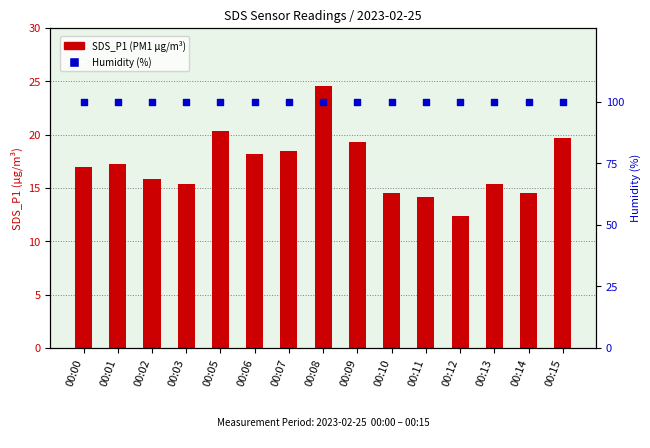

What is the total value across all series at 00:08?

124.5